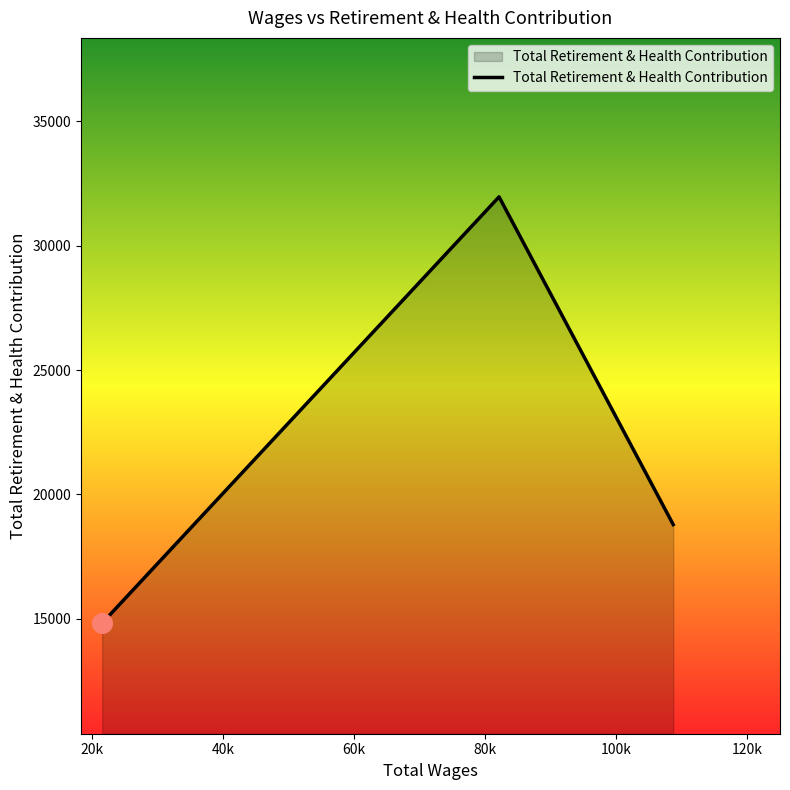

What is the greatest value displayed?

31967